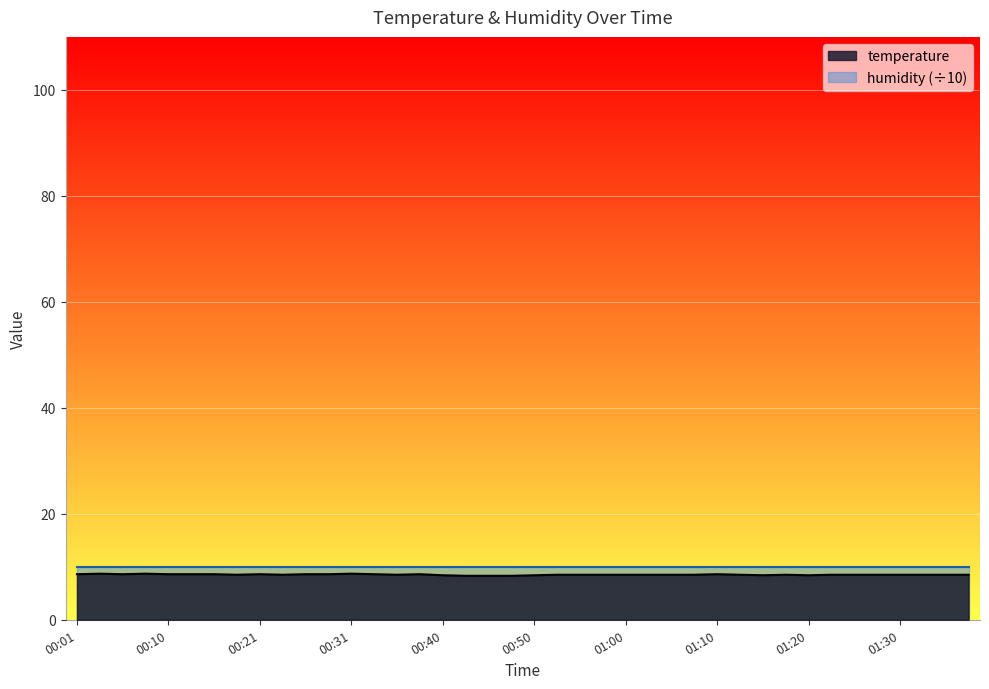

Reading left to right, transcribe all the data shown in this chart.

00:01=8.6	00:03=8.7	00:06=8.6	00:08=8.7	00:10=8.6	00:13=8.6	00:16=8.6	00:18=8.5	00:21=8.6	00:23=8.5	00:26=8.6	00:28=8.6	00:31=8.7	00:33=8.6	00:35=8.5	00:38=8.6	00:40=8.4	00:43=8.3	00:45=8.3	00:48=8.3	00:50=8.4	00:53=8.5	00:55=8.5	00:57=8.5	01:00=8.5	01:02=8.5	01:05=8.5	01:07=8.5	01:10=8.6	01:12=8.5	01:15=8.4	01:17=8.5	01:20=8.4	01:22=8.5	01:25=8.5	01:27=8.5	01:30=8.5	01:32=8.5	01:35=8.5	01:37=8.5